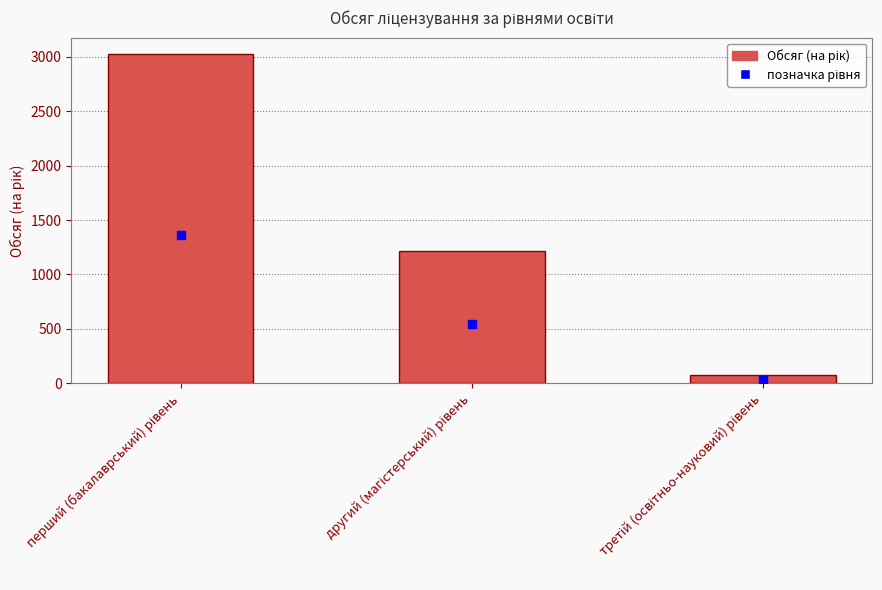

What is the minimum value shown in the chart?

75